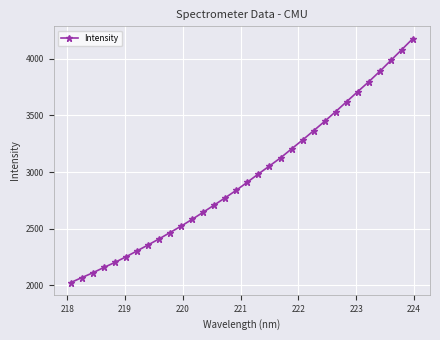

True or false: the data has more than 2 interior local peaks.

False